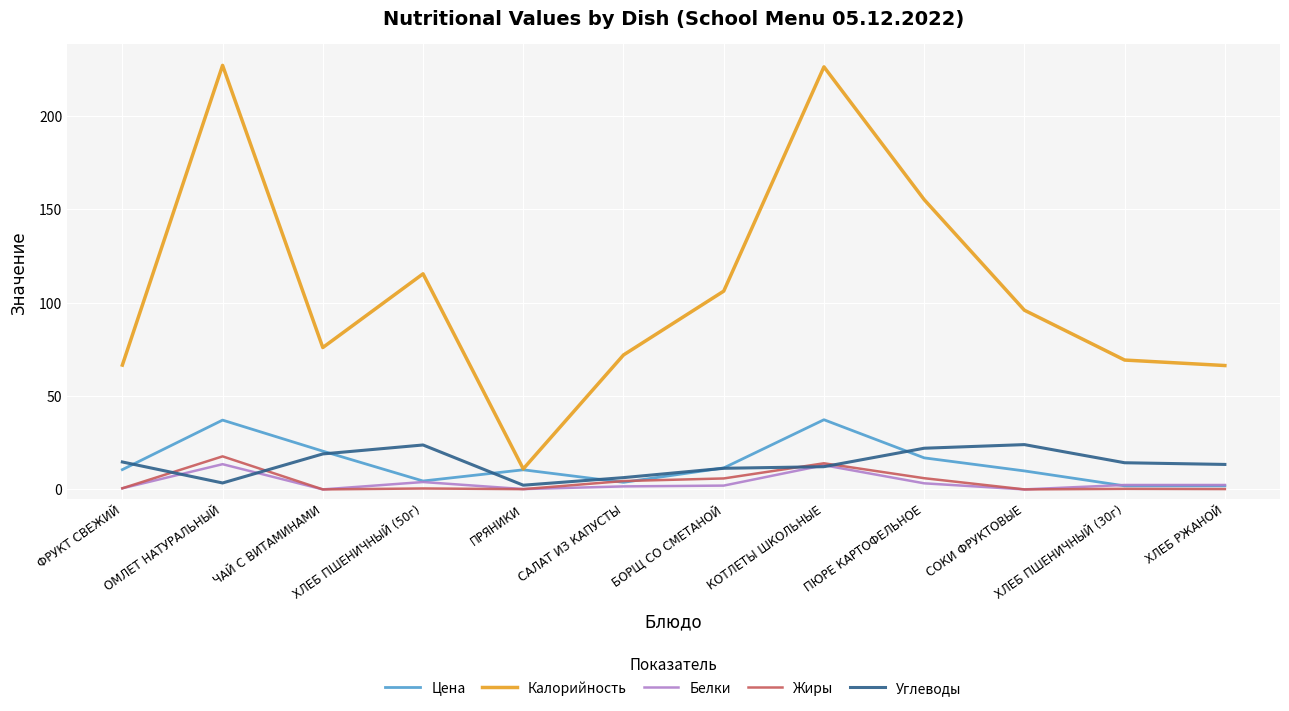

The Жиры series shows 0.0 at ЧАЙ С ВИТАМИНАМИ. True or false?

True